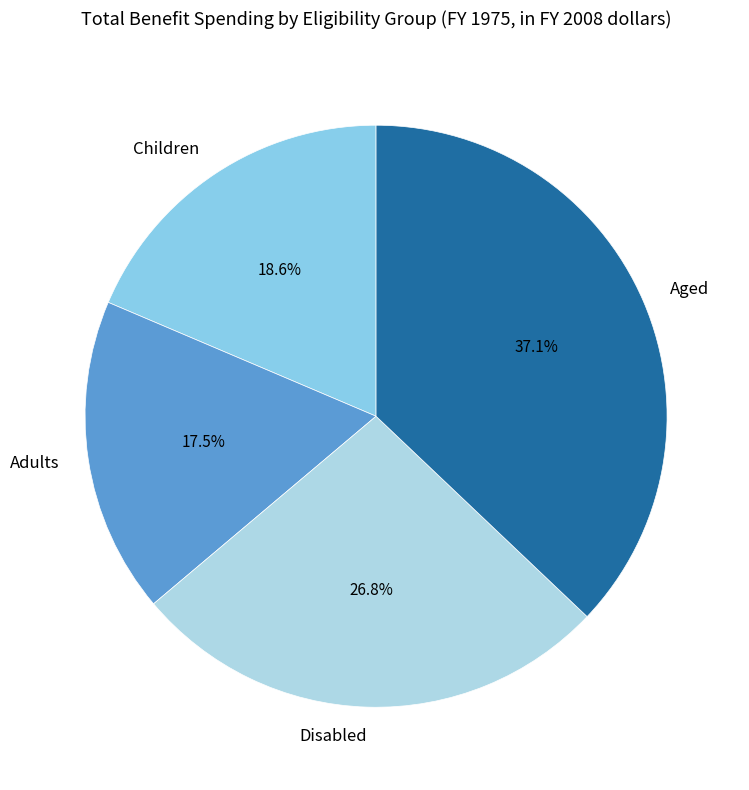

How many slices are in this pie chart?

4